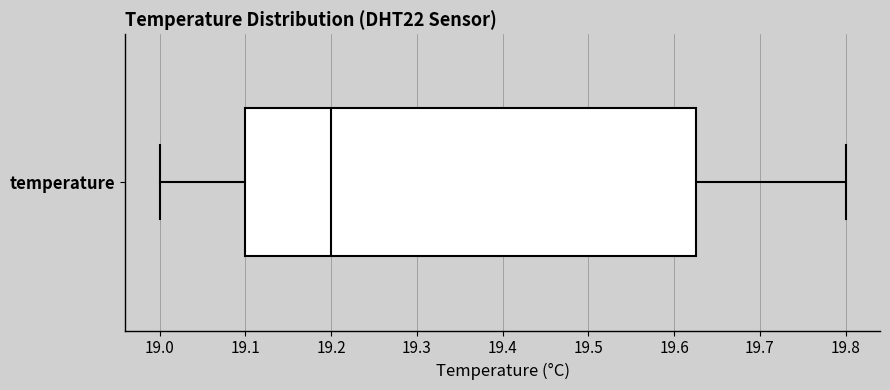

Read this box plot against the x-axis: the position of the median line, the range covered by the box, and the ends of both whiskers. The values are not printed on the chart, so give them approximately, as read against the axis.

median 19.20, box 19.10 to 19.63, whiskers 19.00 to 19.80